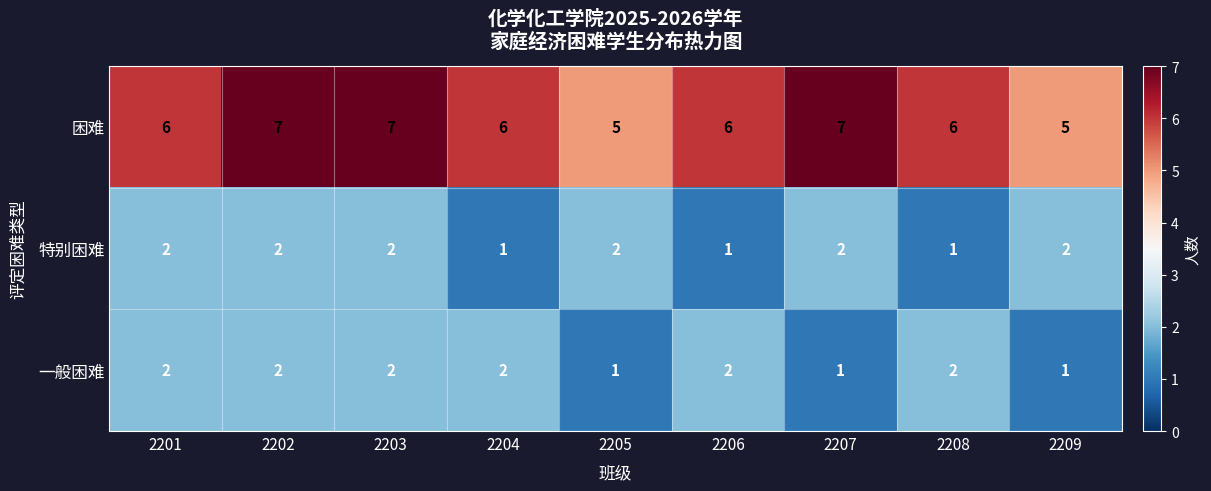

The 特别困难 series shows 0 at 2206. True or false?

False